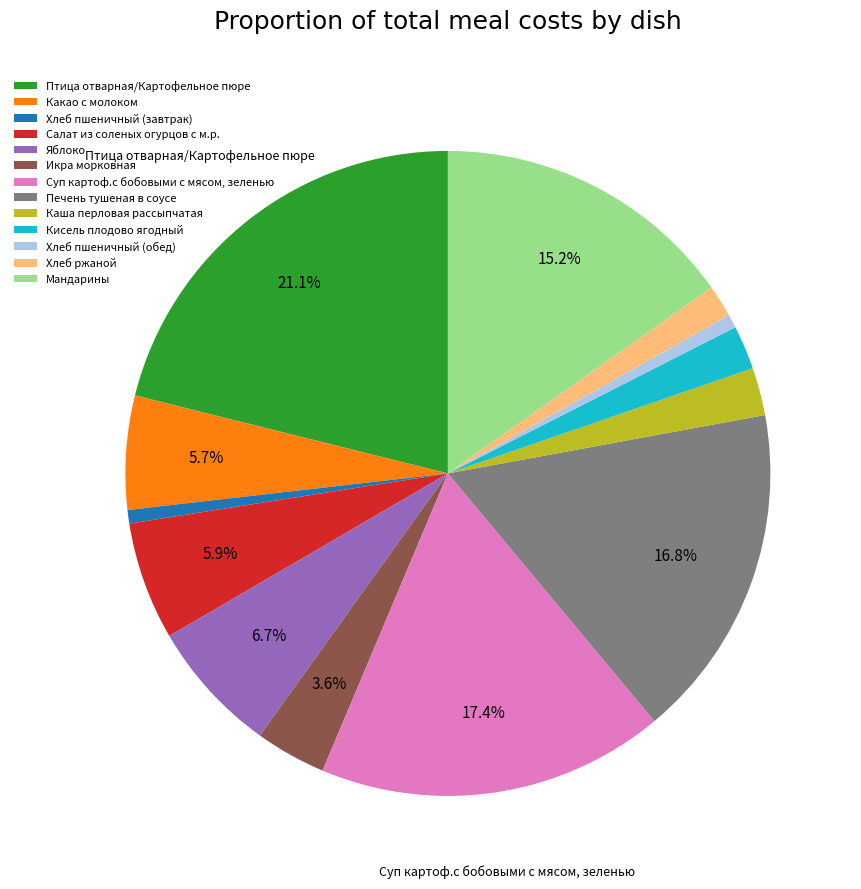

To the nearest percent, what is the average slice percentage?

8%